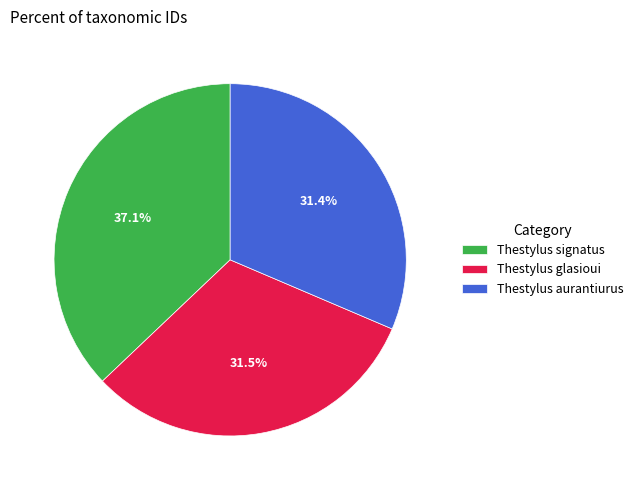

To the nearest percent, what is the difference between the largest and smallest slice percentages?

6%